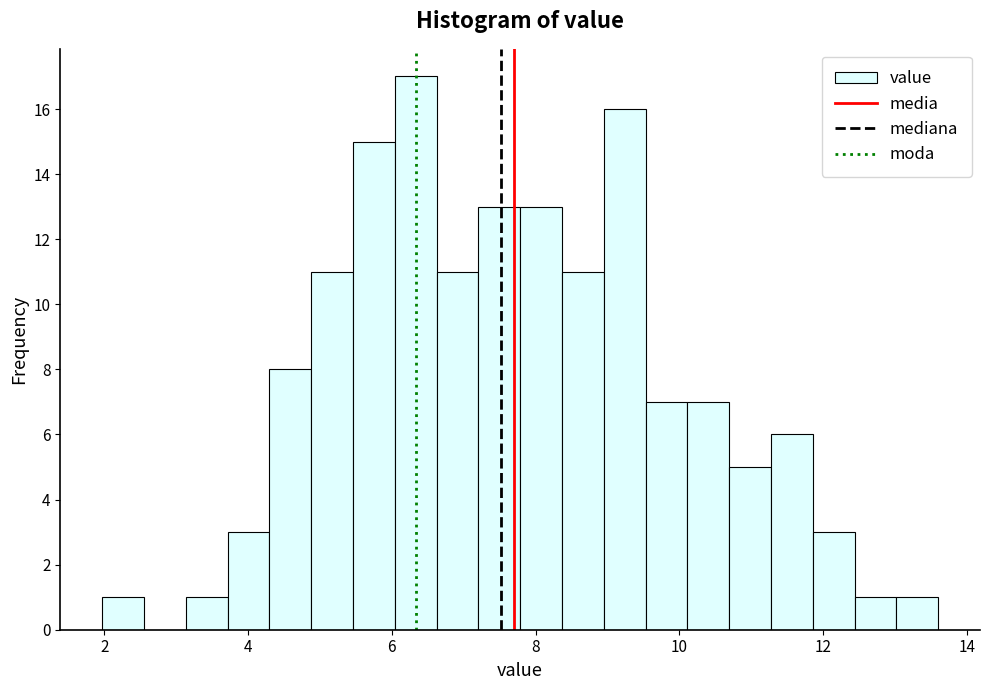

Read against the x-axis, roughly where is the centre of the tallest bar?

6.4